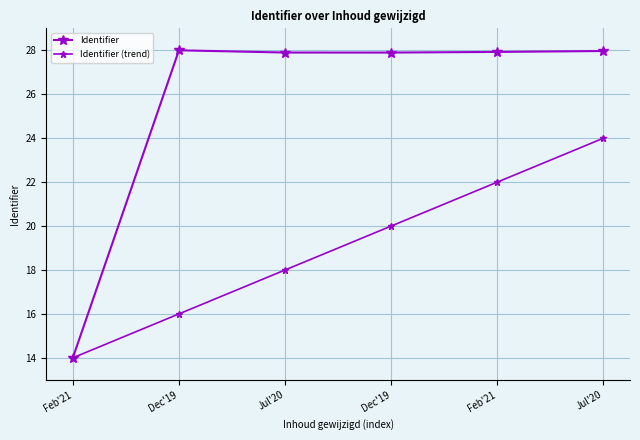

What is the difference between the second highest and second lowest values in the Identifier series?

0.1